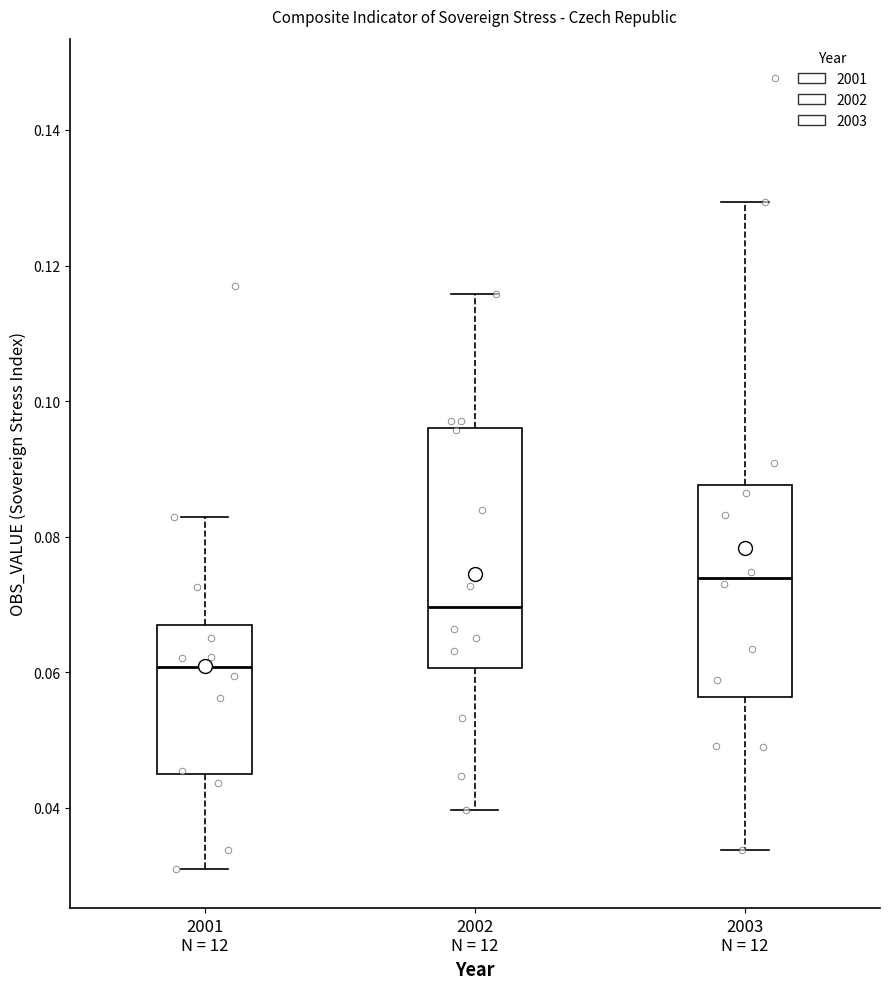

Which box's median line is the lowest?

2001 N = 12